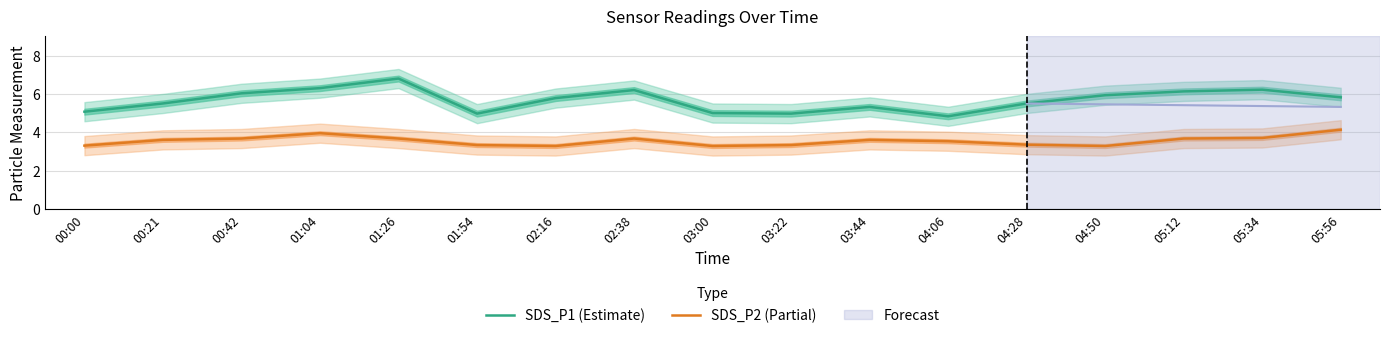

List the series in order of their peak value, lowest first.

SDS_P2 (Partial), SDS_P1 (Estimate)